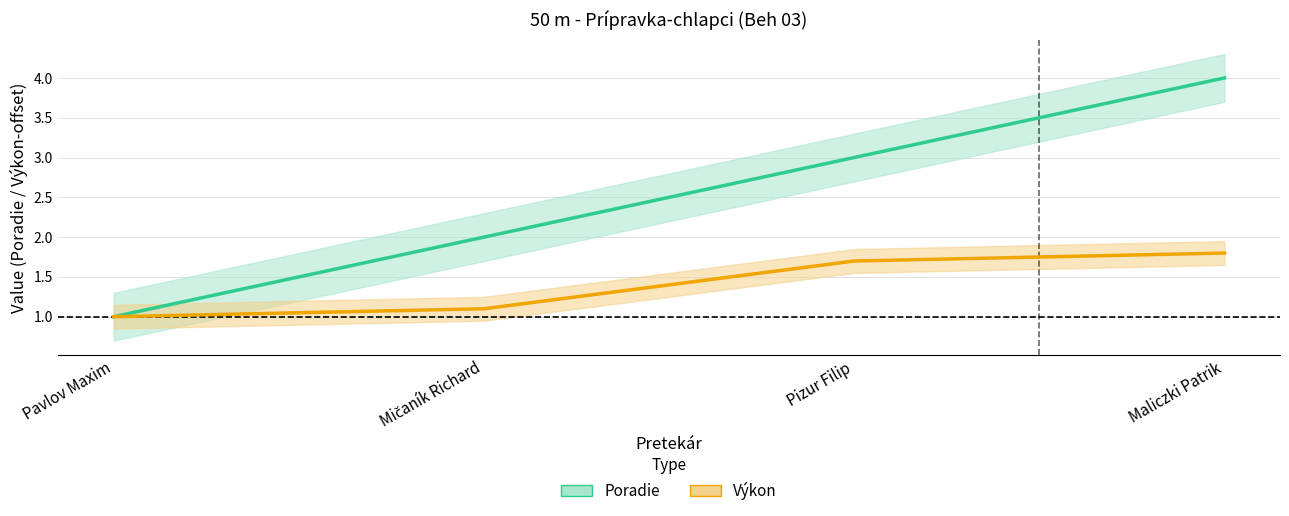

True or false: Poradie has more than 1 interior local peaks.

False